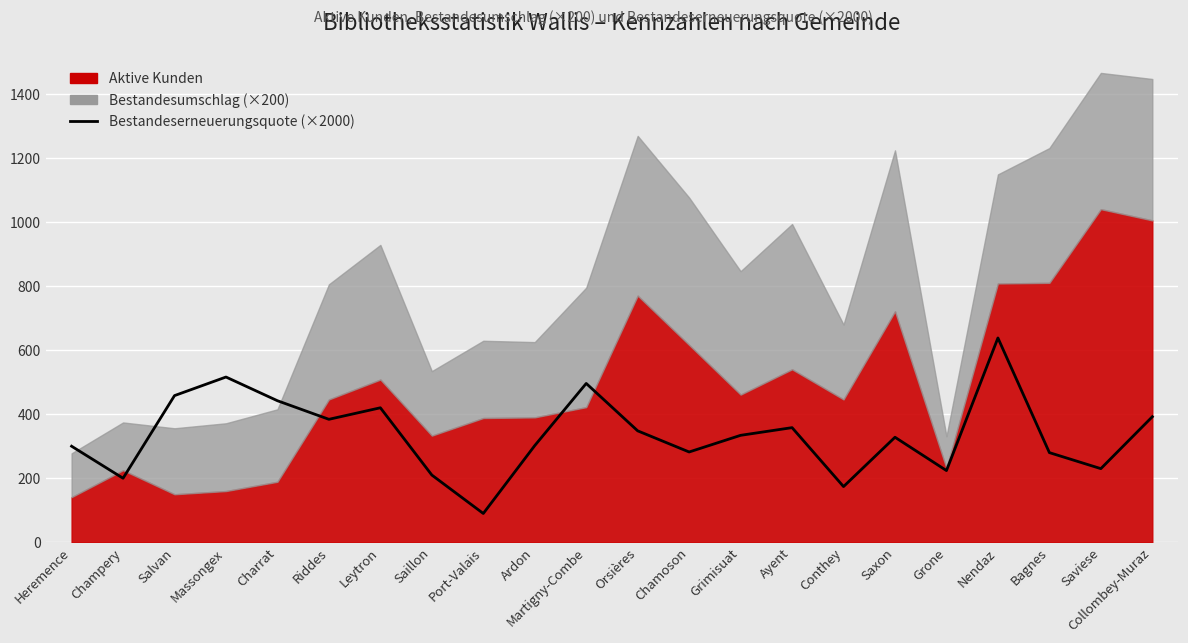

What is the average value?

337